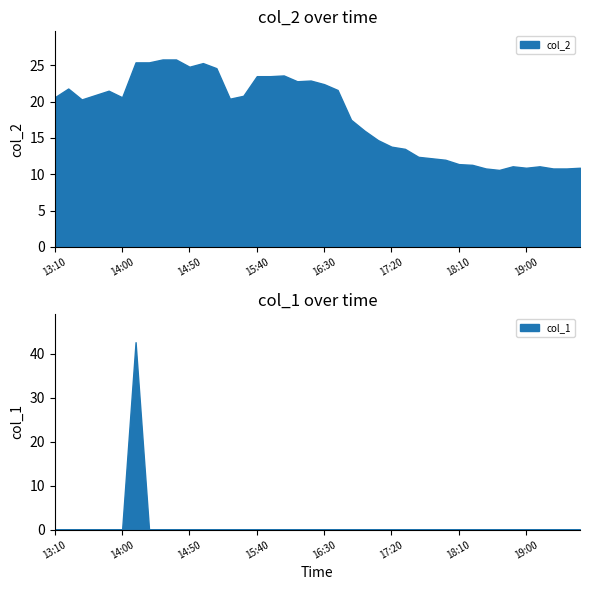

Which has a higher value, 16:00 or 18:30?

16:00